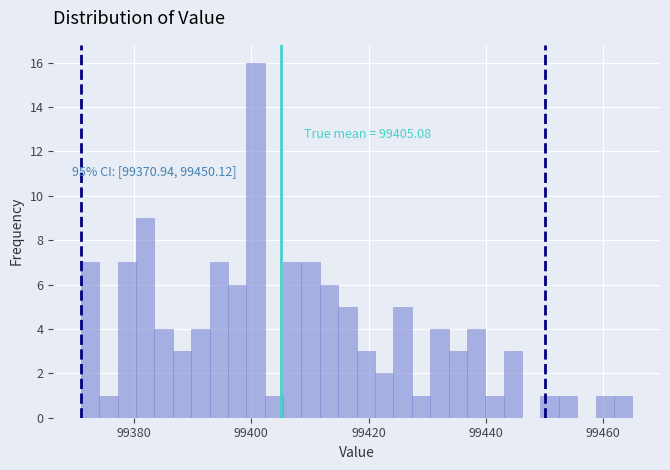

Read against the x-axis, roughly where is the centre of the tallest bar?

99400